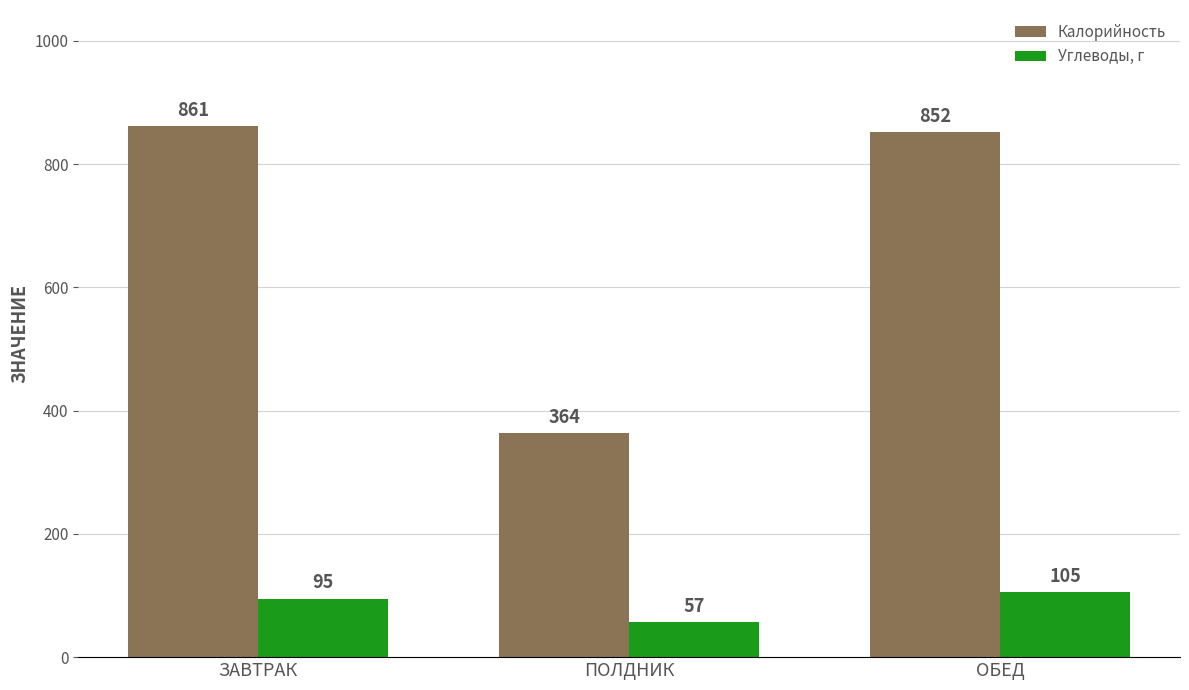

What are all the series names shown in the legend?

Калорийность, Углеводы, г